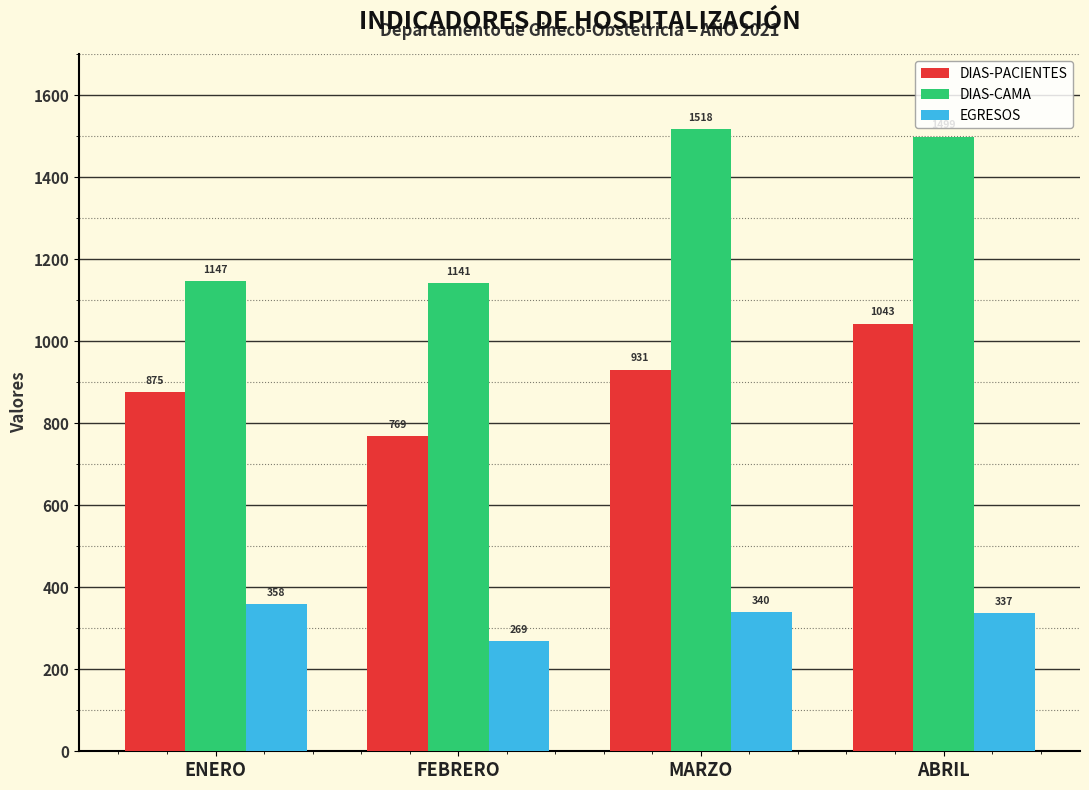

Reading left to right, transcribe all the data shown in this chart.

DIAS-PACIENTES: 875	769	931	1043
DIAS-CAMA: 1147	1141	1518	1499
EGRESOS: 358	269	340	337